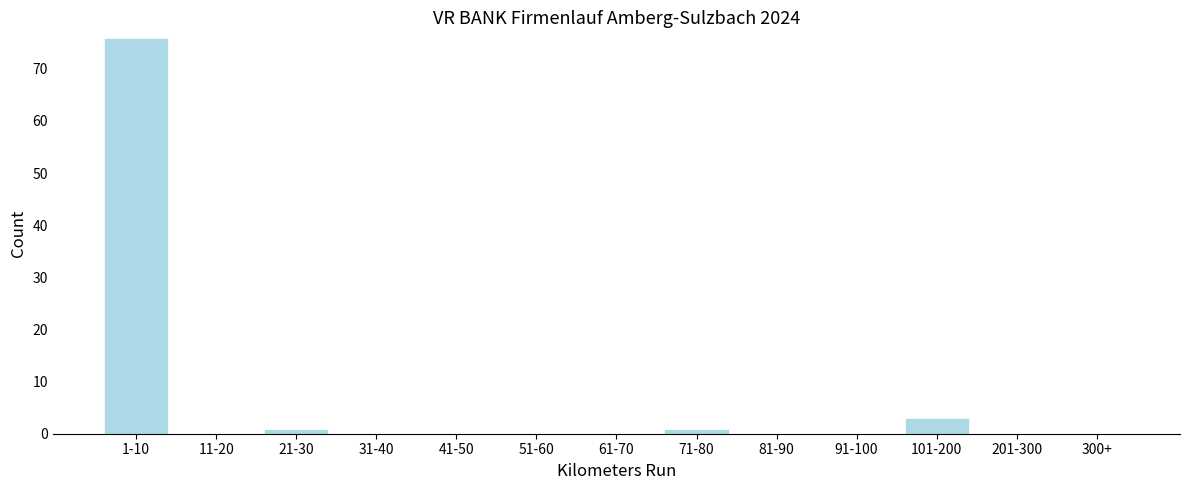

Reading left to right, transcribe all the data shown in this chart.

1-10=76	11-20=0	21-30=1	31-40=0	41-50=0	51-60=0	61-70=0	71-80=1	81-90=0	91-100=0	101-200=3	201-300=0	300+=0